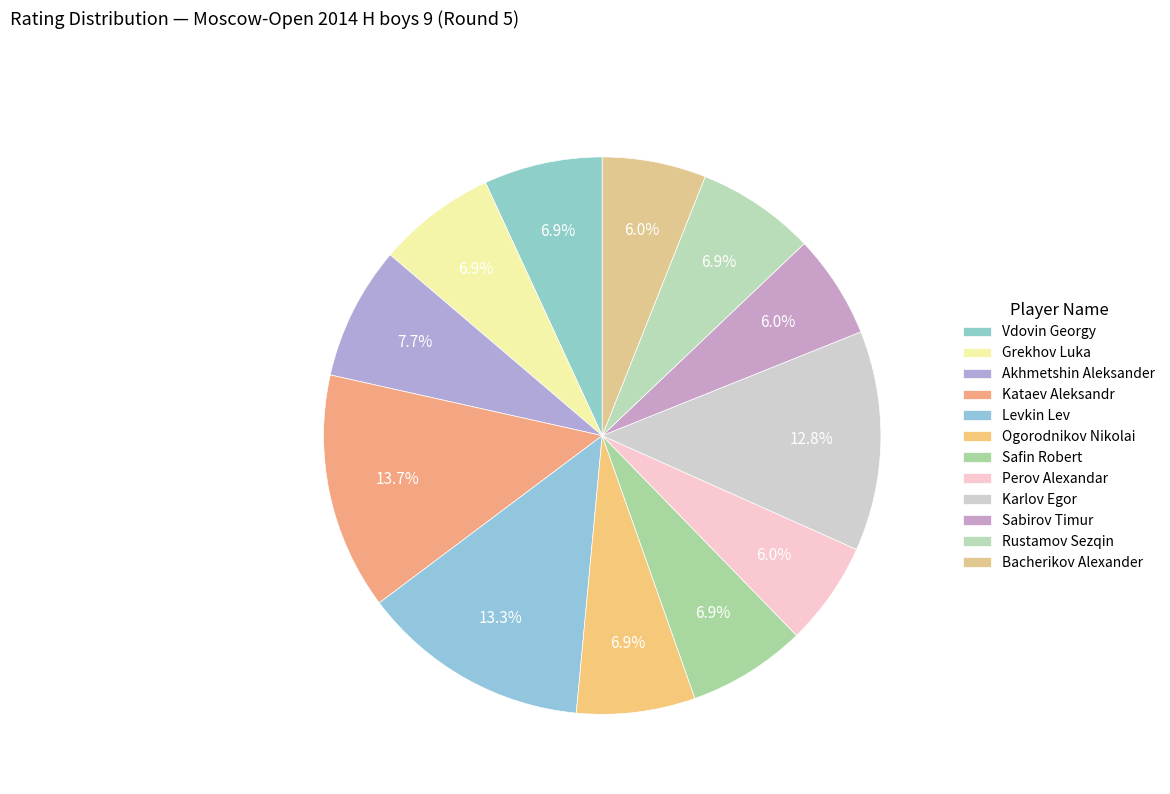

Rank the categories by value from highest to lowest.

Kataev Aleksandr, Levkin Lev, Karlov Egor, Akhmetshin Aleksander, Vdovin Georgy, Grekhov Luka, Ogorodnikov Nikolai, Safin Robert, Rustamov Sezqin, Perov Alexandar, Sabirov Timur, Bacherikov Alexander